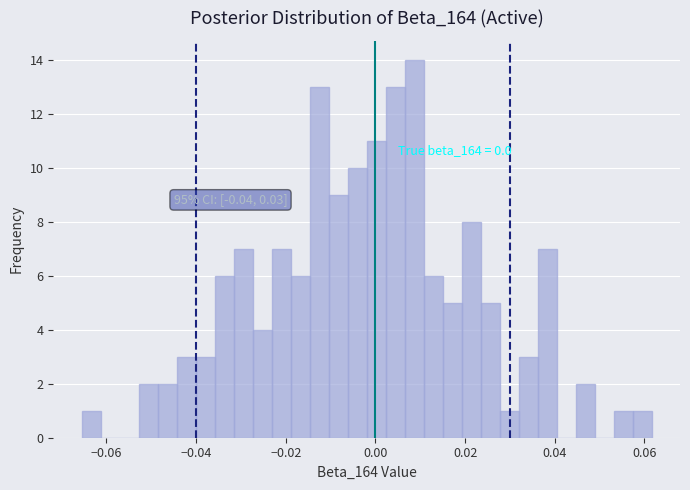

Around what value on the x-axis is the tallest bar? Give the approximate position of its centre, as read against the axis.

0.008